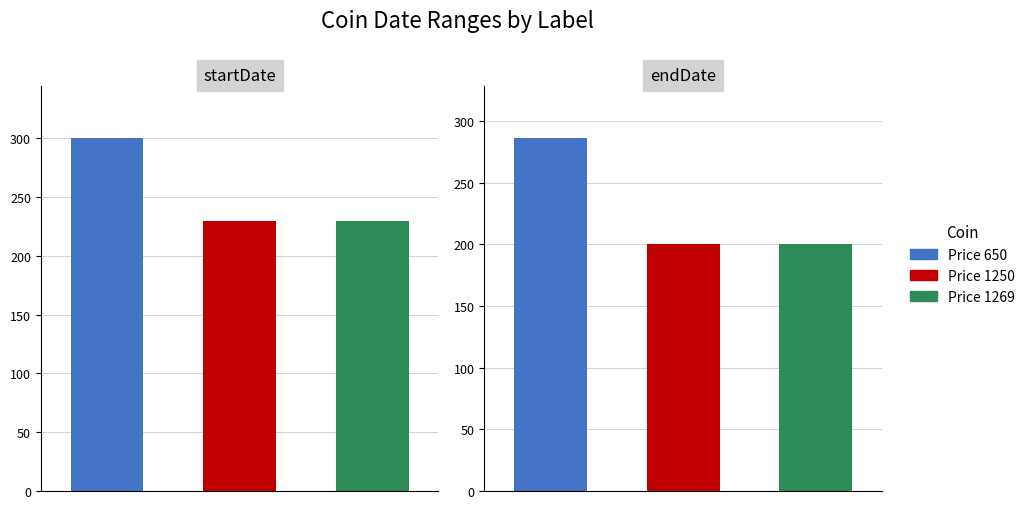

How many groups of bars are there?

3